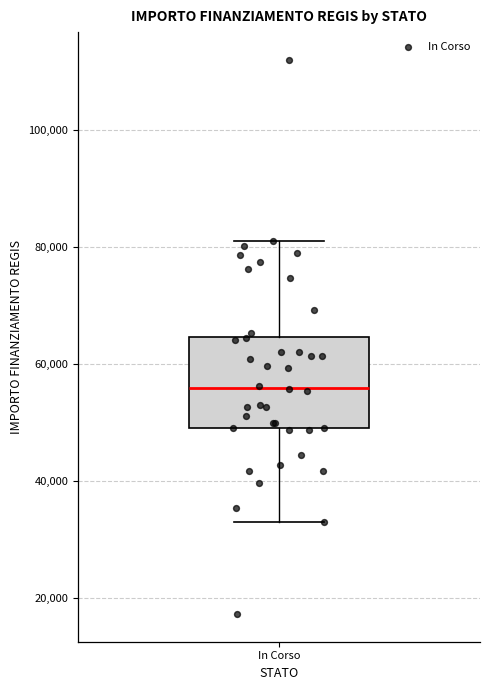

Where is the upper edge of the box for In Corso on the y-axis? The values are not printed on the chart, so give them approximately, as read against the axis.

64000